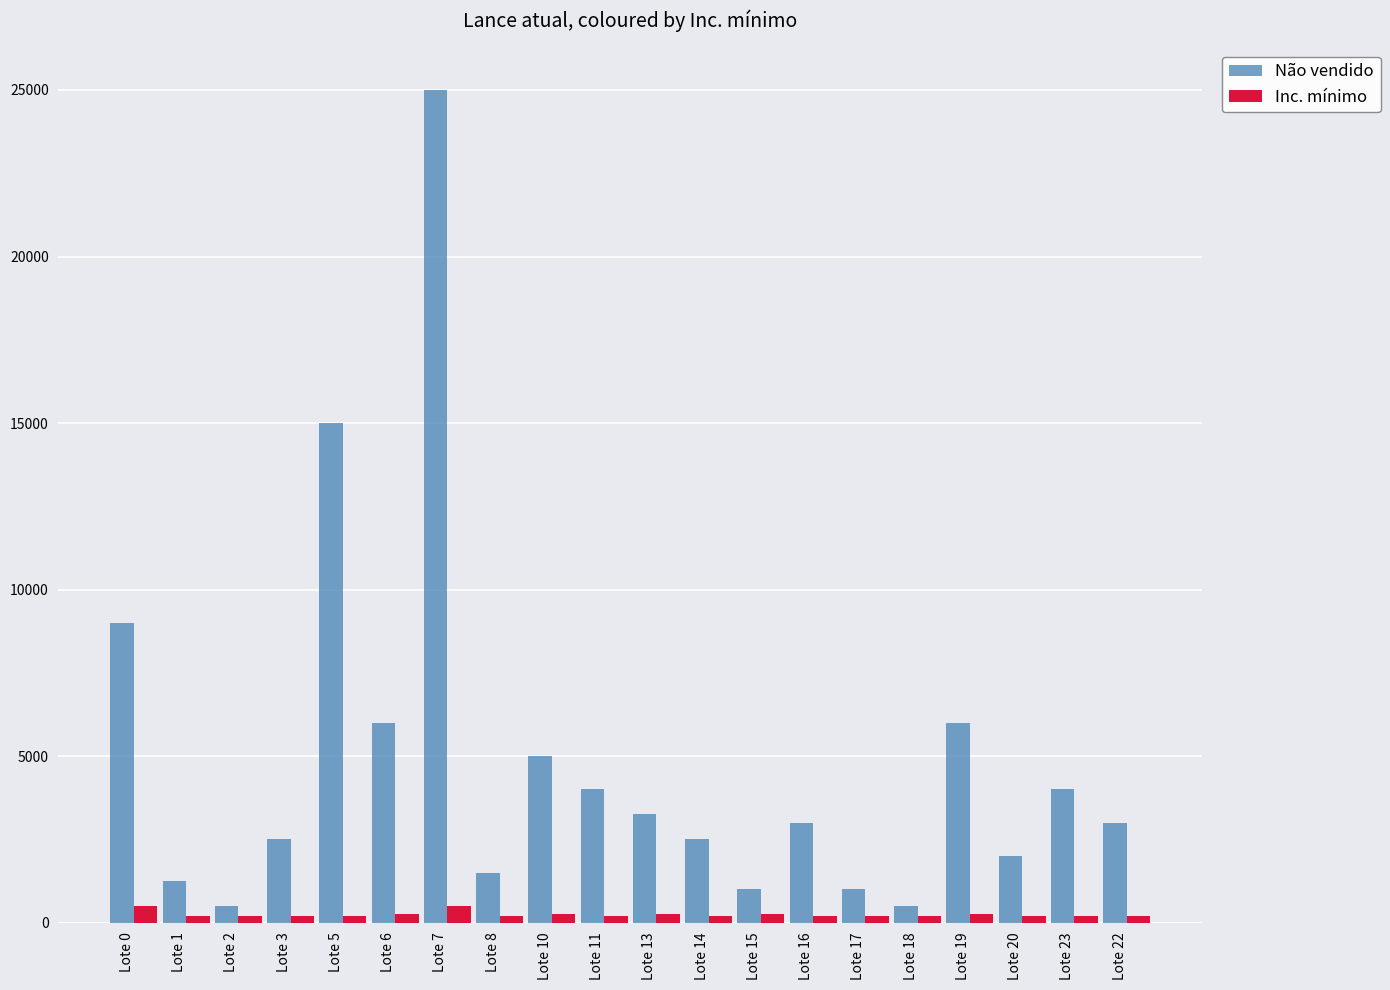

How many bars are there in total?

40